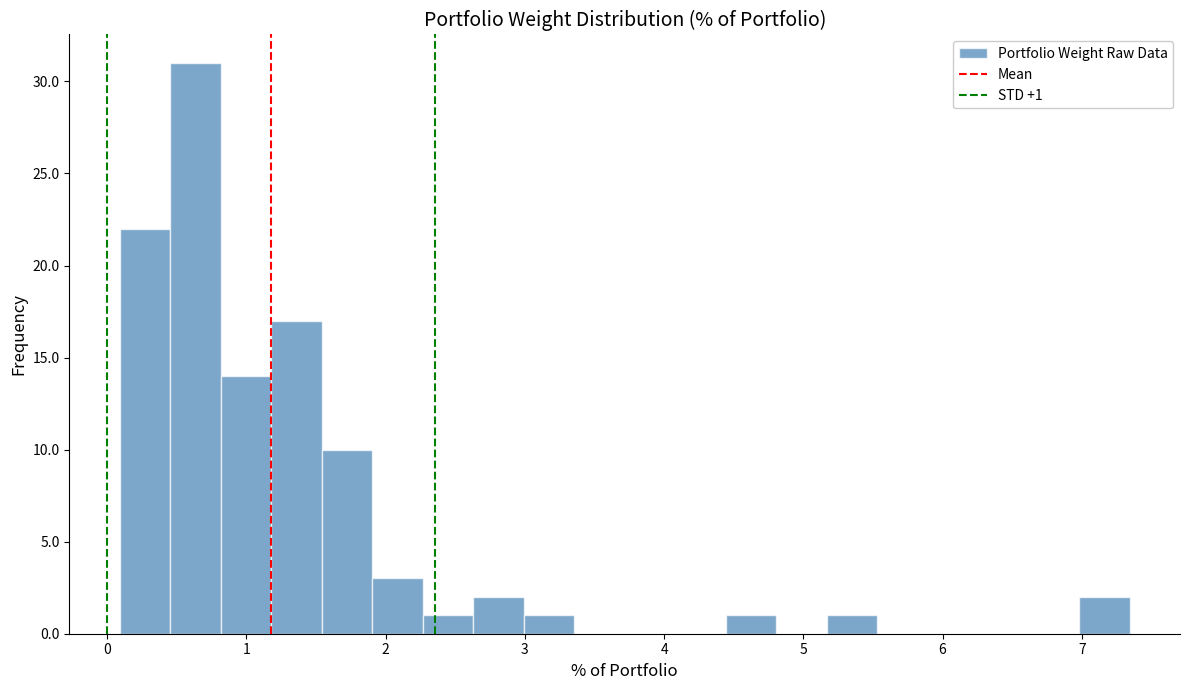

Around what value on the x-axis is the tallest bar? Give the approximate position of its centre, as read against the axis.

0.6